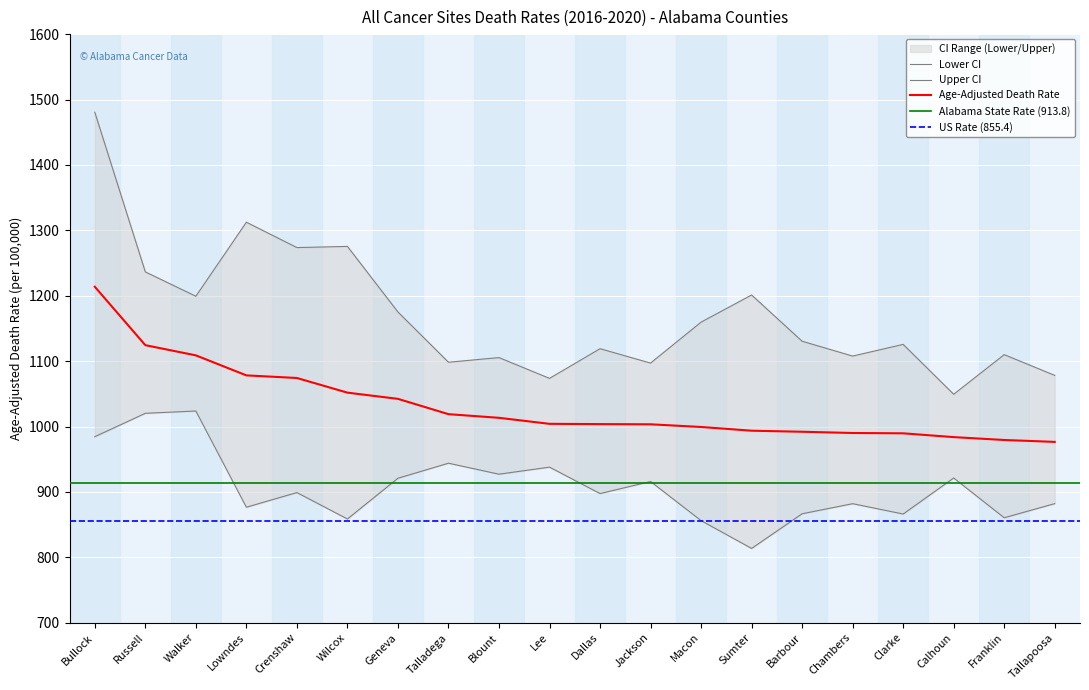

At which label is Lower CI closest to 918?

Jackson